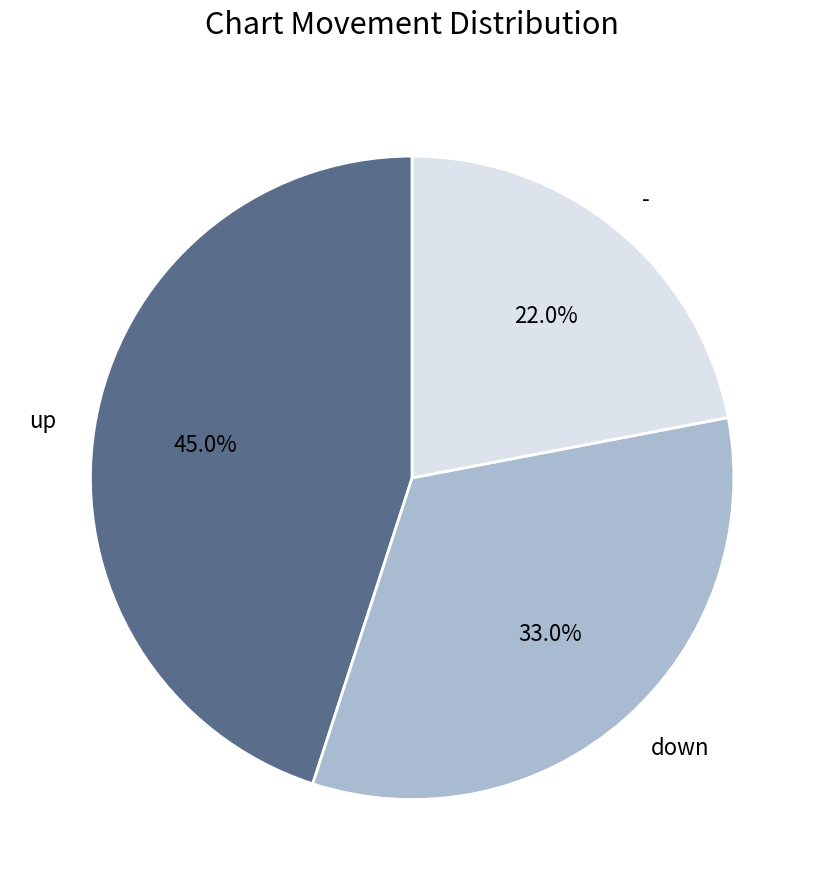

Is there any slice that represents more than half of the pie?

No